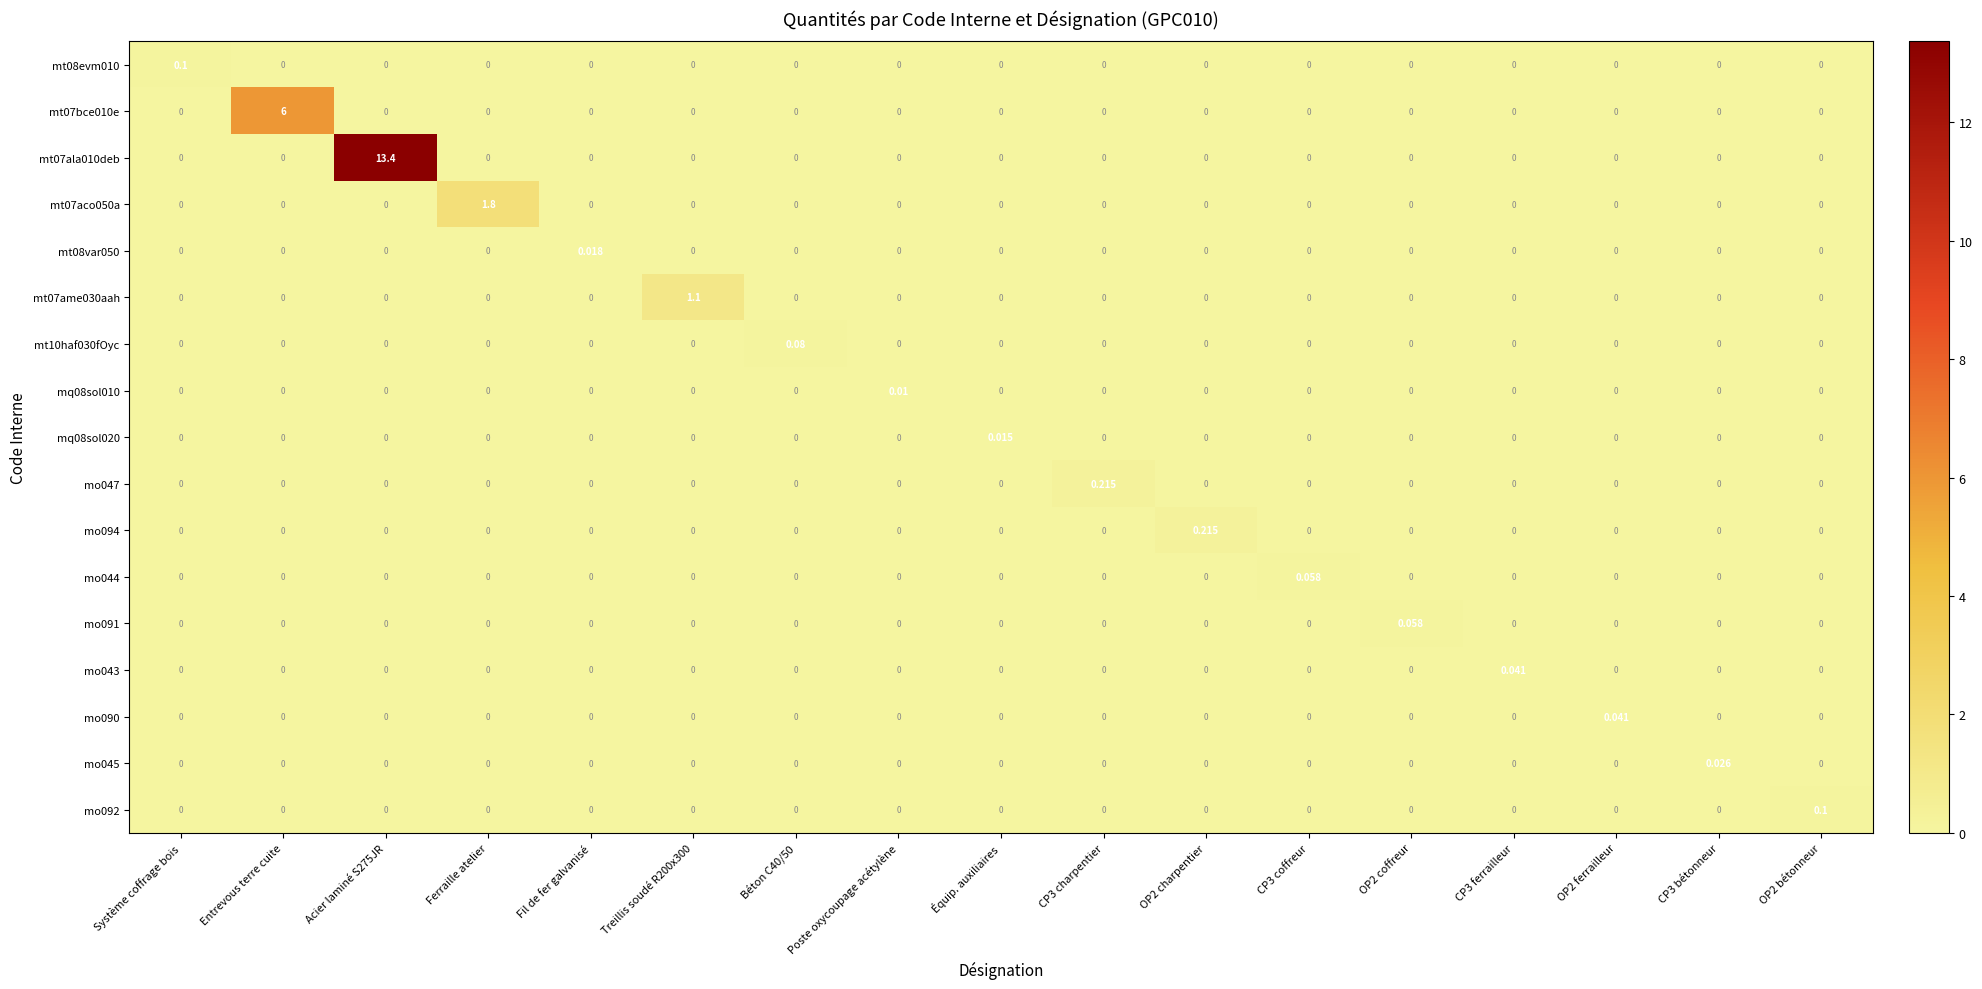

Which category has the highest value in the mq08sol020 series?

Équip. auxiliaires